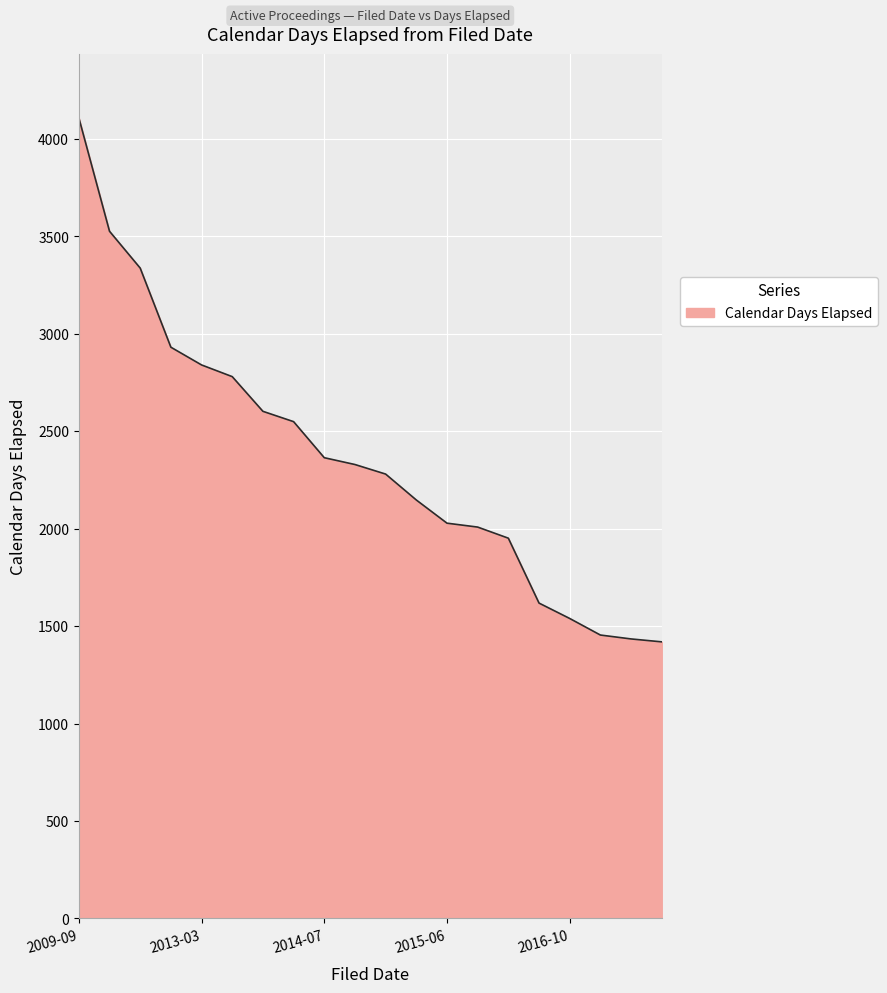

What is the greatest value displayed?

4108